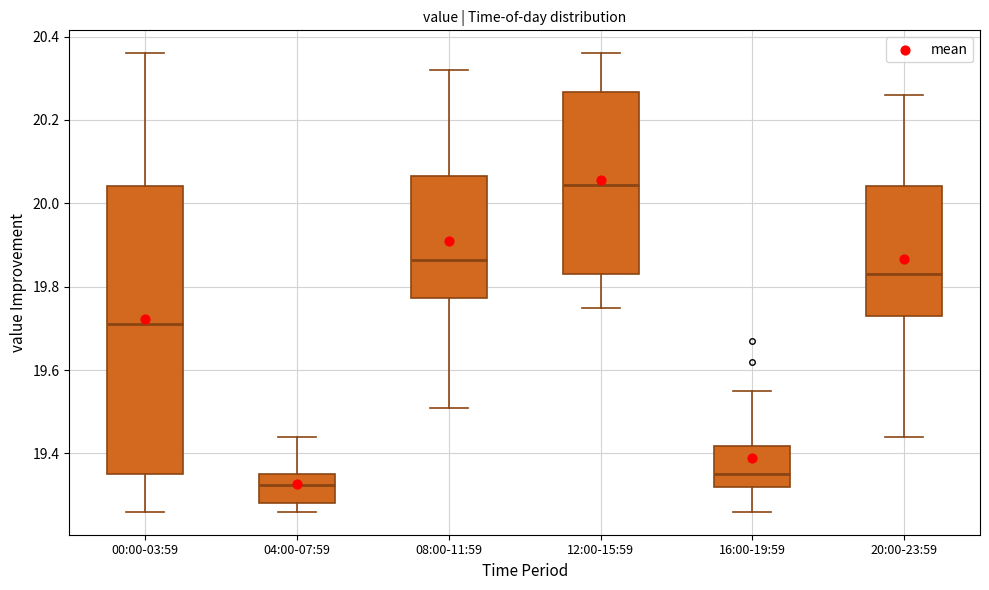

Reading left to right, read every box against the y-axis: the position of its median line, the range the box covers, and the ends of its whiskers. The values are not printed on the chart, so give them approximately, as read against the axis.

00:00-03:59: median 19.72, box 19.36 to 20.04, whiskers 19.26 to 20.36
04:00-07:59: median 19.32, box 19.28 to 19.36, whiskers 19.26 to 19.44
08:00-11:59: median 19.86, box 19.78 to 20.06, whiskers 19.52 to 20.32
12:00-15:59: median 20.04, box 19.84 to 20.26, whiskers 19.76 to 20.36
16:00-19:59: median 19.36, box 19.32 to 19.42, whiskers 19.26 to 19.56
20:00-23:59: median 19.84, box 19.74 to 20.04, whiskers 19.44 to 20.26